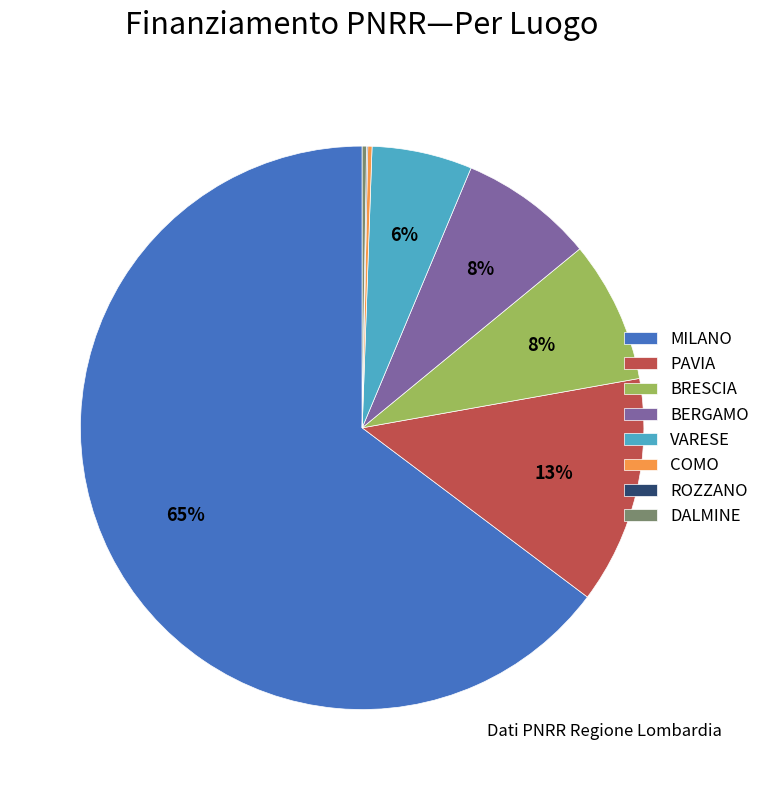

Which category has the biggest portion of the pie?

MILANO